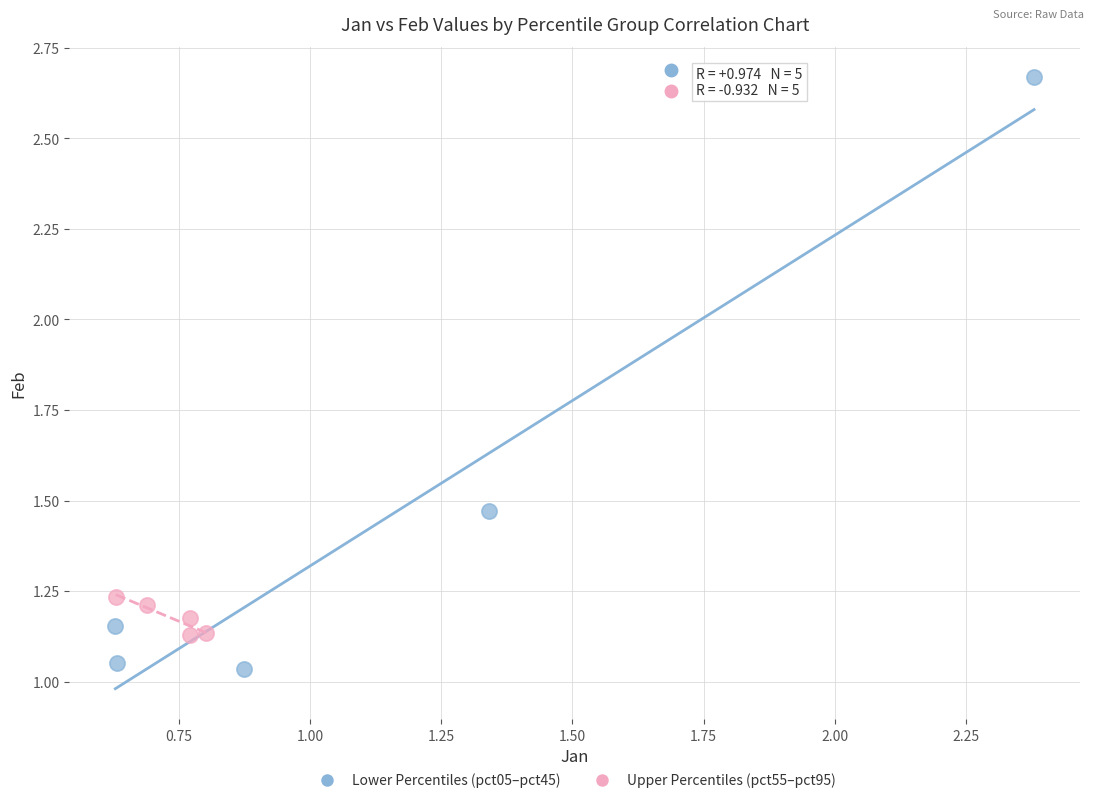

Which series reaches the minimum Y coordinate?

Lower Percentiles (pct05–pct45)